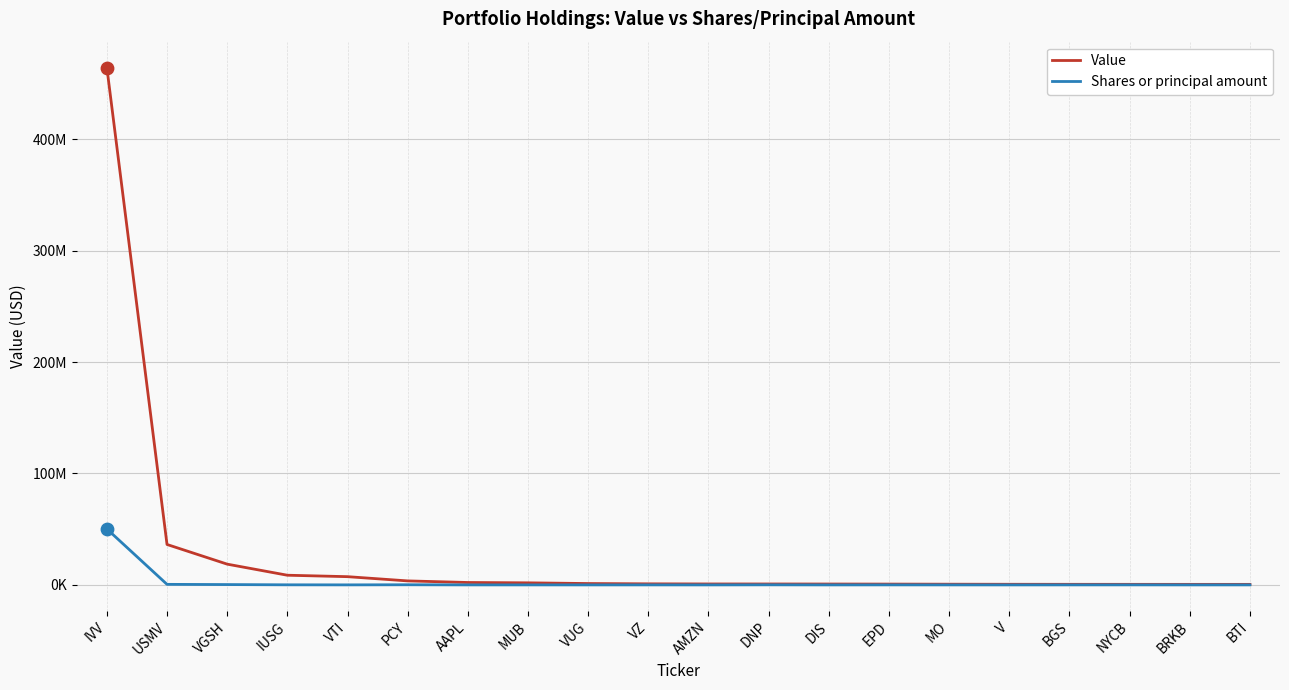

Which series has the largest total across all categories?

Value